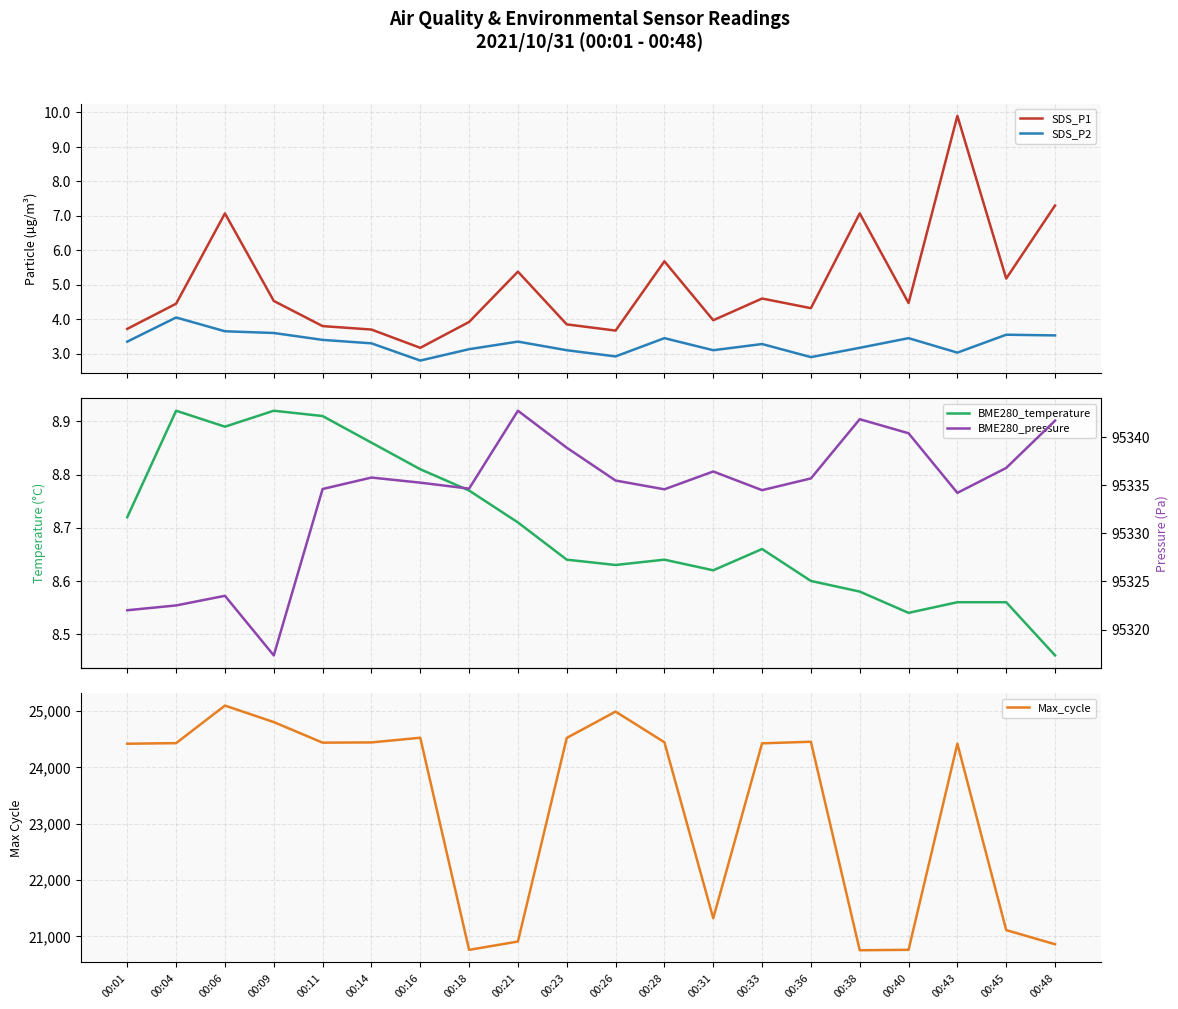

Reading right to left, extract all data points from this chart.

SDS_P1: 7.3	5.2	9.9	4.5	7.1	4.3	4.6	4.0	5.7	3.7	3.9	5.4	3.9	3.2	3.7	3.8	4.5	7.1	4.5	3.7
SDS_P2: 3.5	3.5	3.0	3.5	3.2	2.9	3.3	3.1	3.5	2.9	3.1	3.4	3.1	2.8	3.3	3.4	3.6	3.6	4.0	3.4
BME280_temperature: 8.5	8.6	8.6	8.5	8.6	8.6	8.7	8.6	8.6	8.6	8.6	8.7	8.8	8.8	8.9	8.9	8.9	8.9	8.9	8.7
Max_cycle: 20860.0	21111.0	24419.0	20761.0	20753.0	24454.0	24426.0	21321.0	24445.0	24989.0	24522.0	20908.0	20760.0	24525.0	24442.0	24438.0	24803.0	25096.0	24429.0	24419.0
BME280_pressure: 95341.7	95336.8	95334.2	95340.4	95341.8	95335.7	95334.5	95336.4	95334.6	95335.5	95338.9	95342.7	95334.6	95335.2	95335.8	95334.6	95317.3	95323.5	95322.5	95322.0